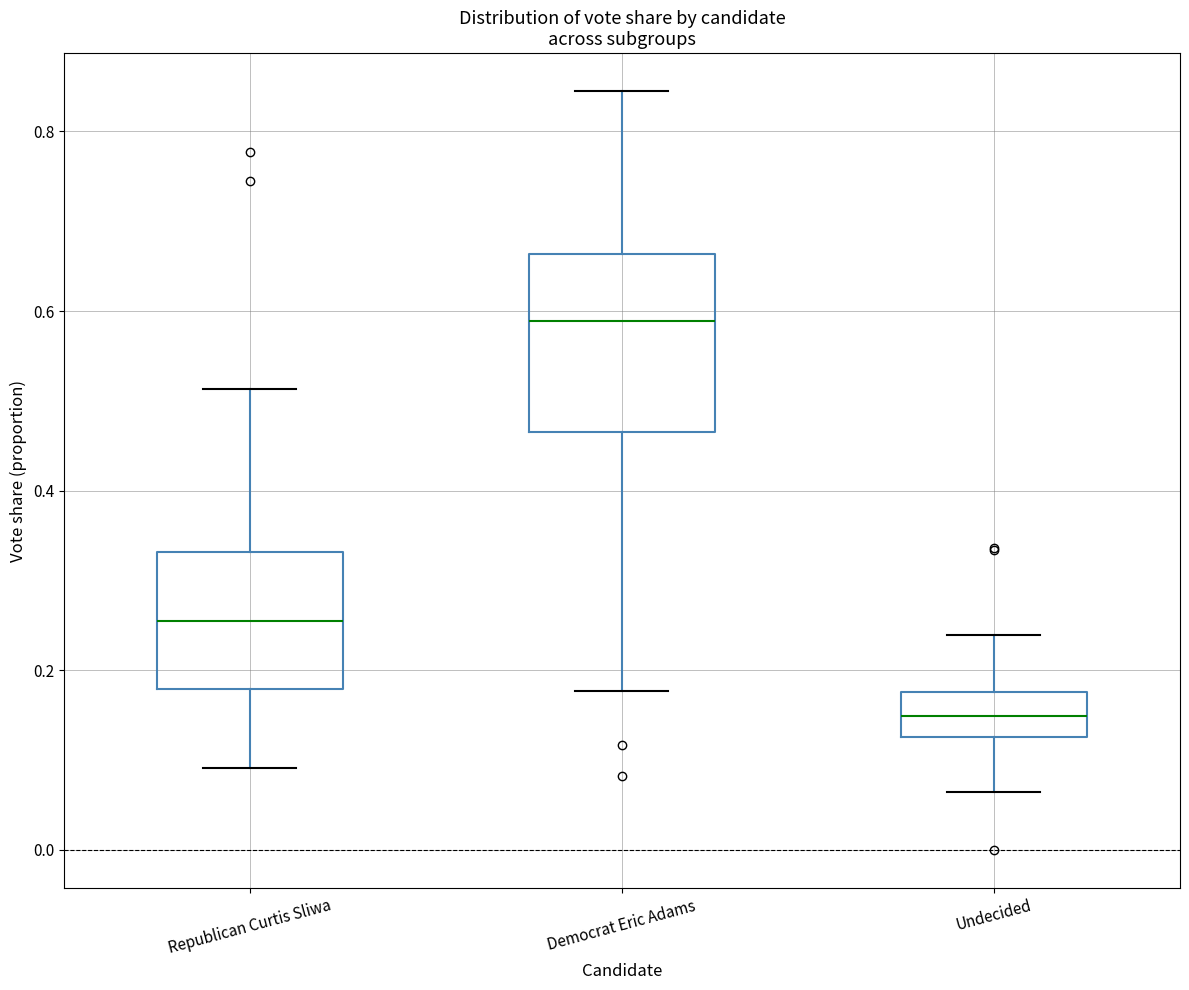

Comparing the boxes themselves (not the whiskers), which one is the tallest?

Democrat Eric Adams